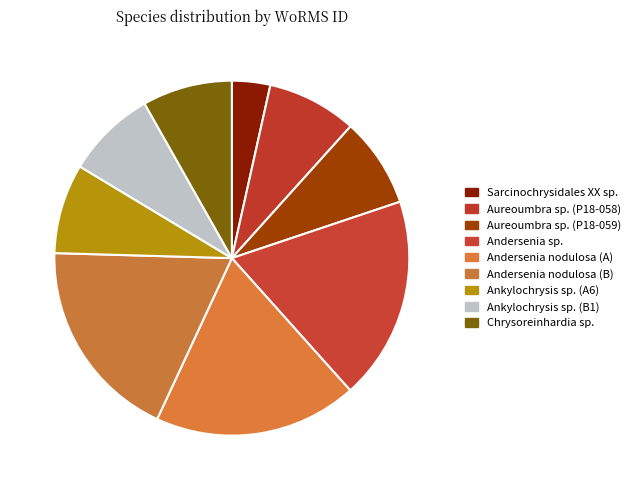

Count the number of slices in the pie.

9